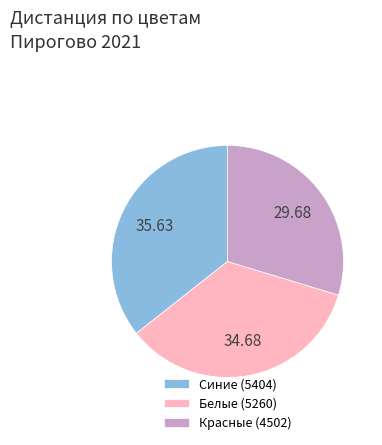

How many segments does this pie chart have?

3